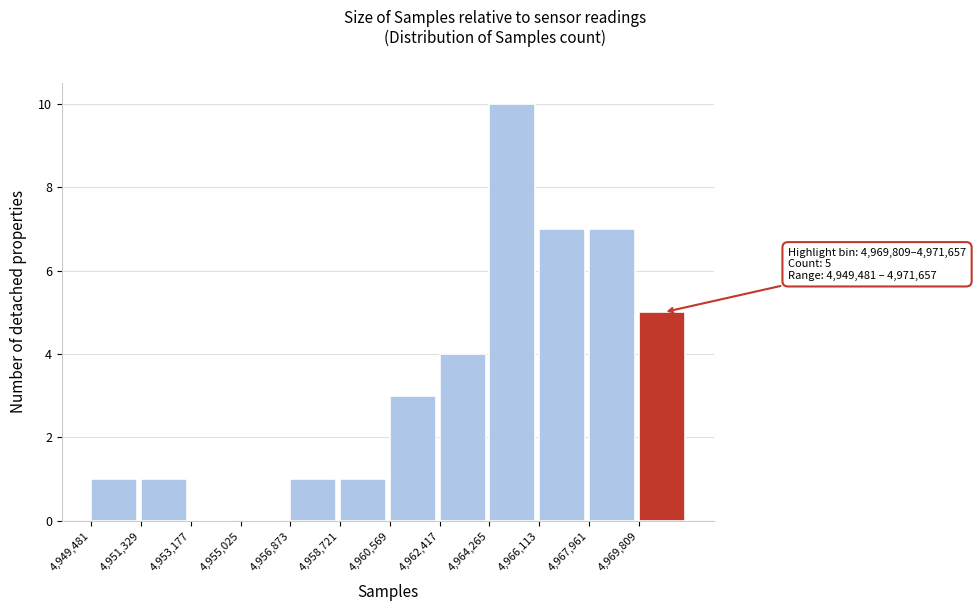

Which range on the x-axis has the tallest bar?

4964200 to 4966200